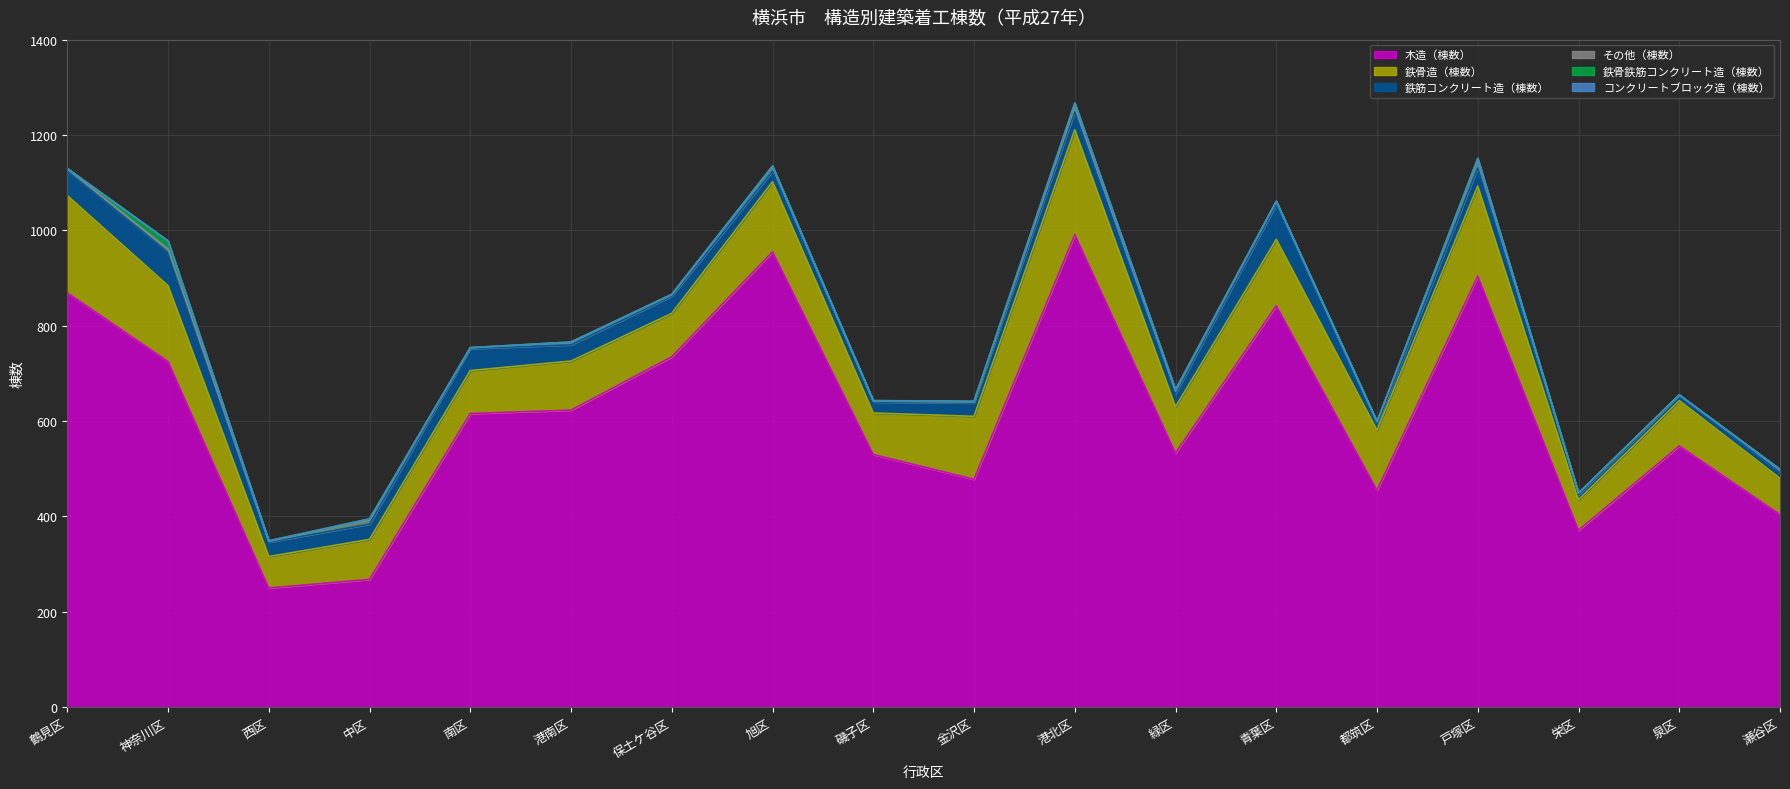

True or false: その他（棟数） and 鉄筋コンクリート造（棟数） cross at least once.

False